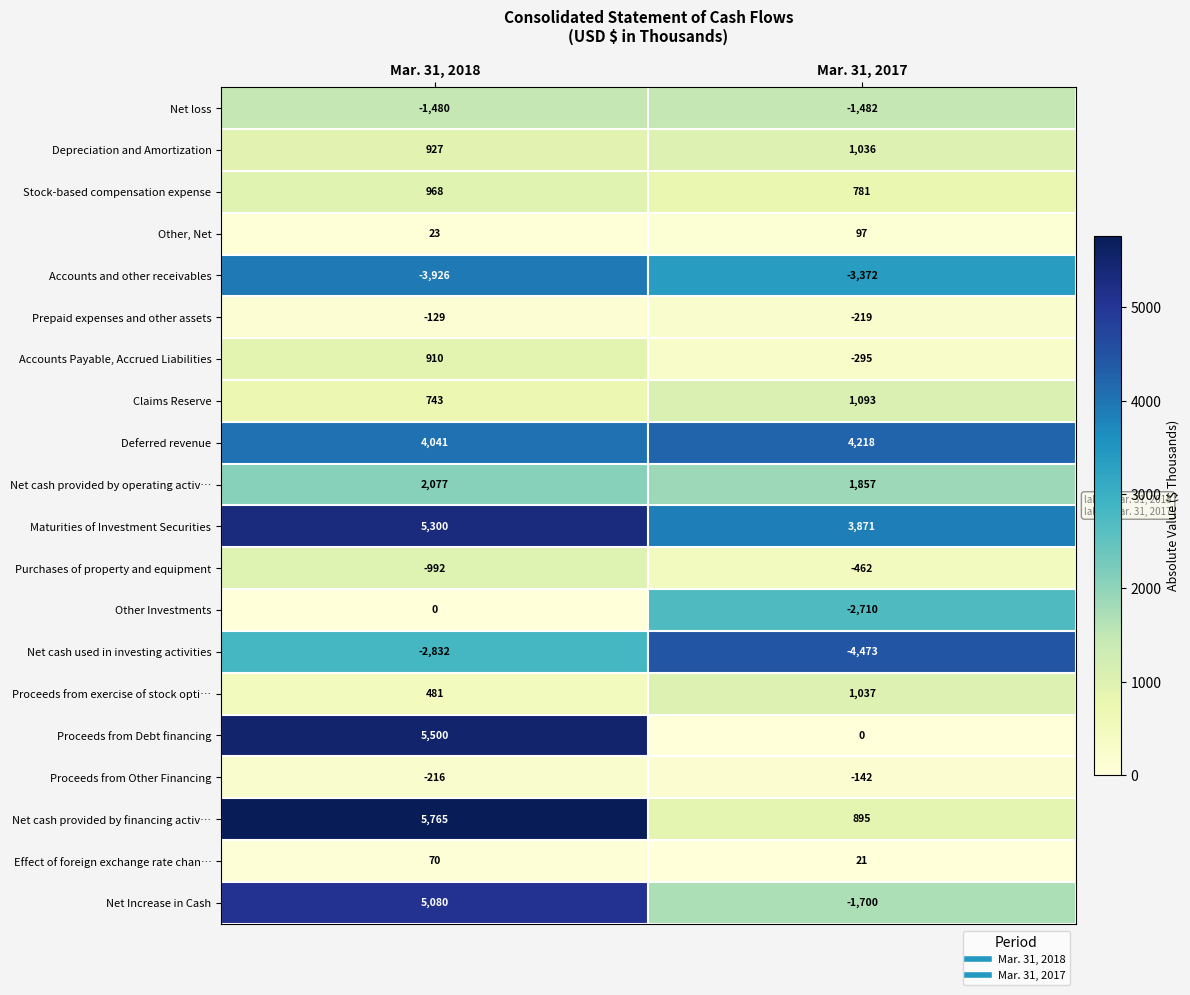

Rank the series by their maximum value, from lowest to highest.

Accounts and other receivables, Net cash used in investing activities, Net loss, Purchases of property and equipment, Proceeds from Other Financing, Prepaid expenses and other assets, Other Investments, Effect of foreign exchange rate chan…, Other, Net, Accounts Payable, Accrued Liabilities, Stock-based compensation expense, Depreciation and Amortization, Proceeds from exercise of stock opti…, Claims Reserve, Net cash provided by operating activ…, Deferred revenue, Net Increase in Cash, Maturities of Investment Securities, Proceeds from Debt financing, Net cash provided by financing activ…